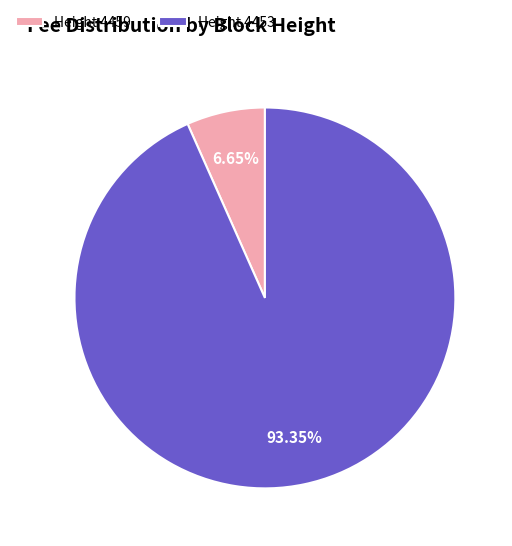

Does any single category account for the majority?

Yes